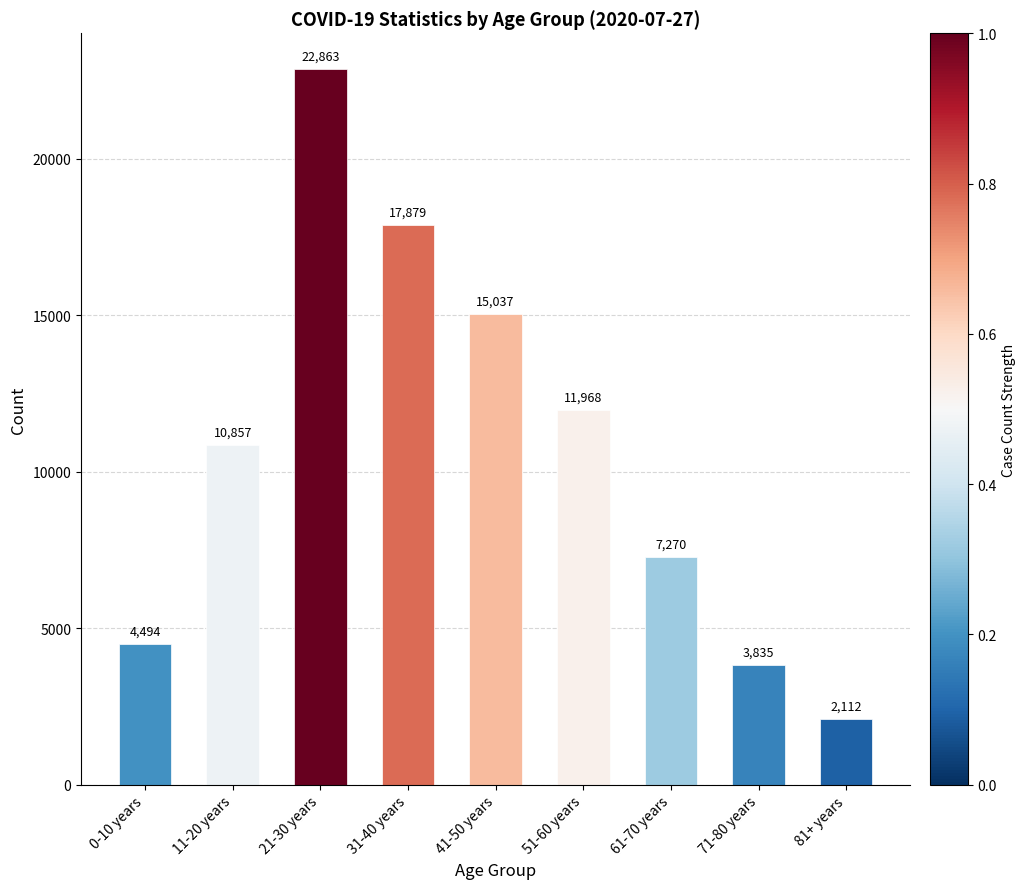

What is the minimum value shown in the chart?

2112